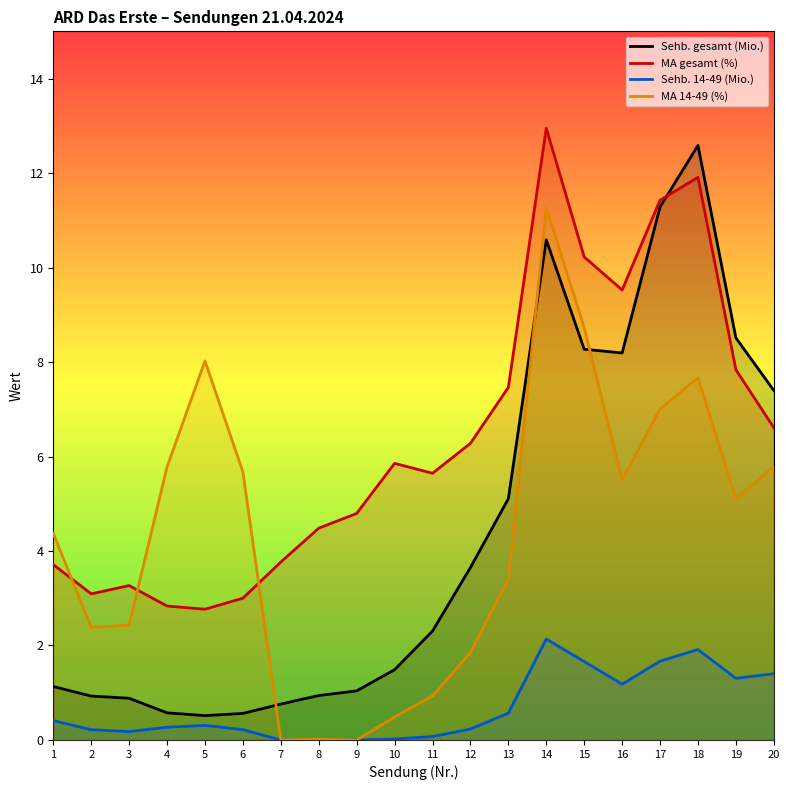

True or false: MA 14-49 (%) and Sehb. 14-49 (Mio.) cross at least once.

False